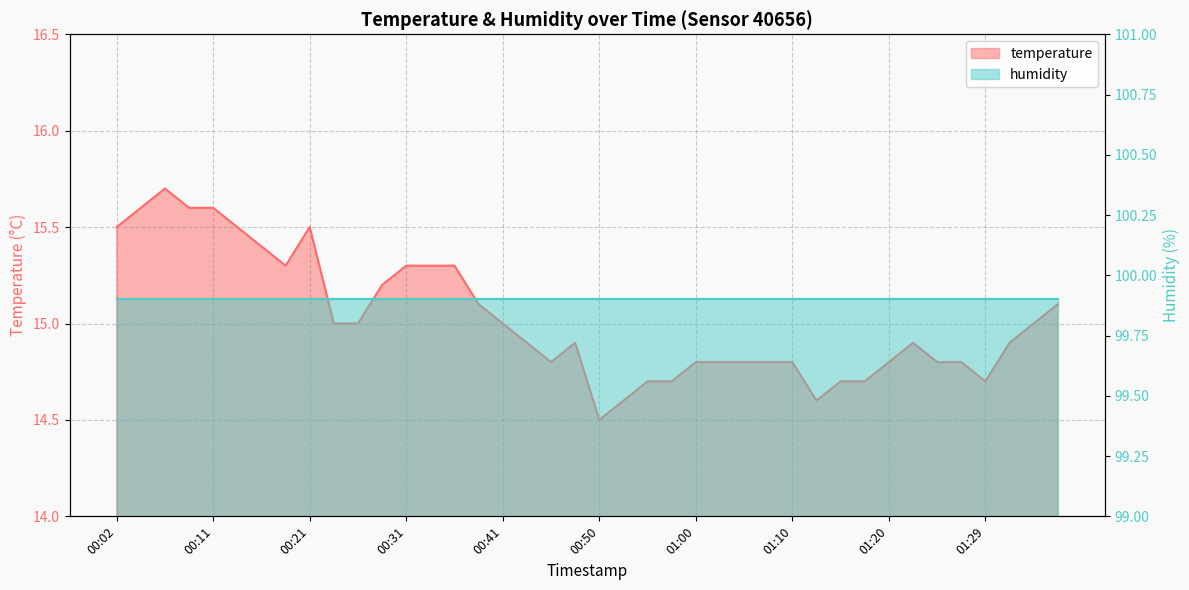

What is the difference between the maximum and minimum values?

1.2